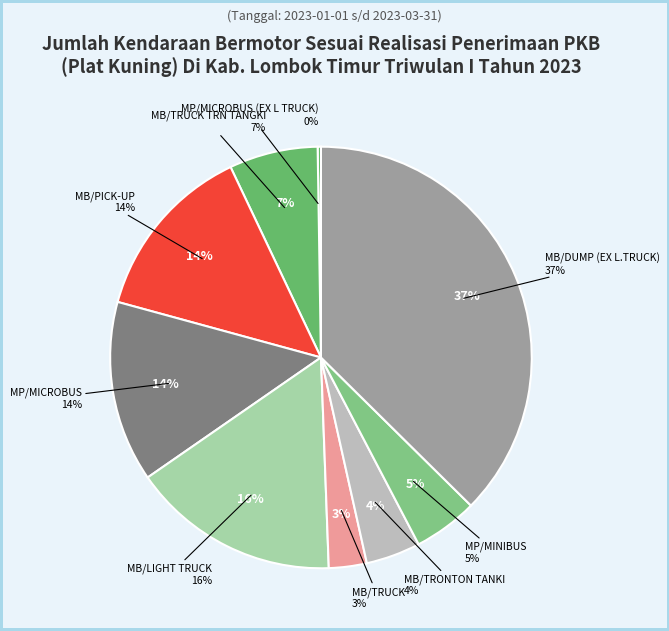

What is the total percentage of MB/TRUCK and MB/LIGHT TRUCK?

18.9%